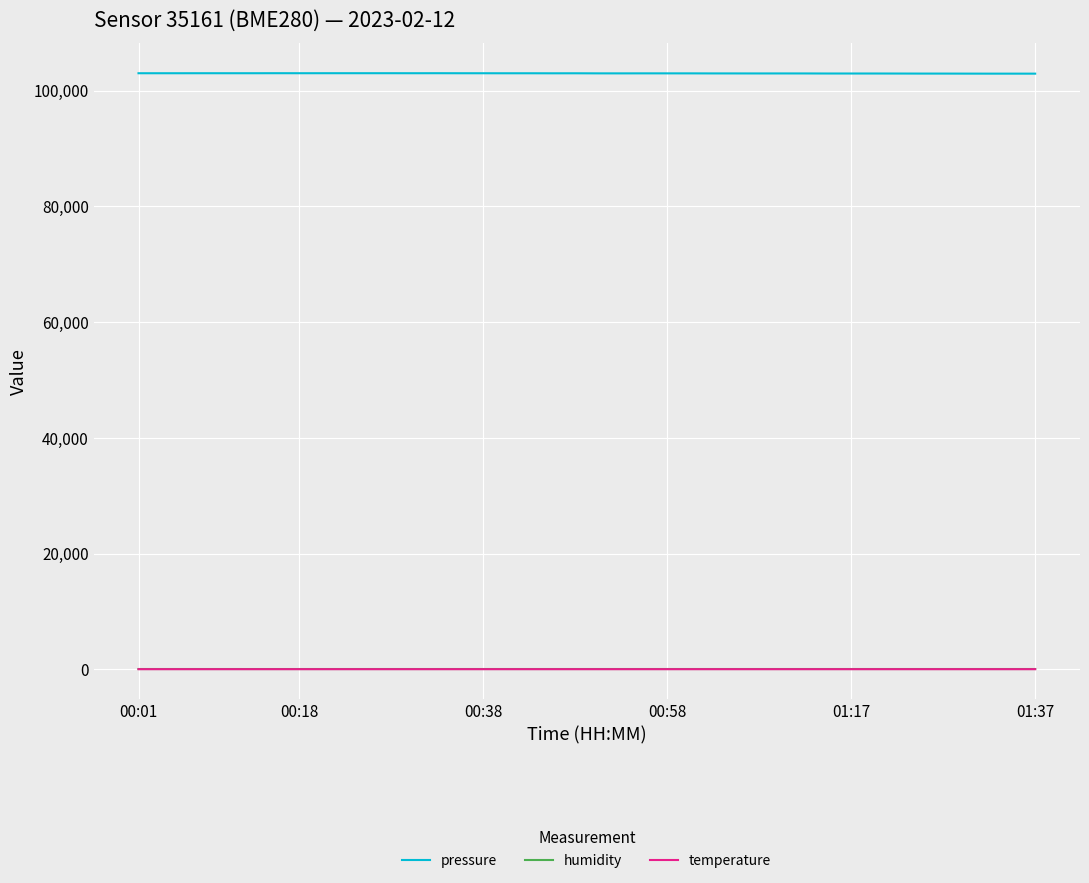

Which series has the largest total across all categories?

pressure